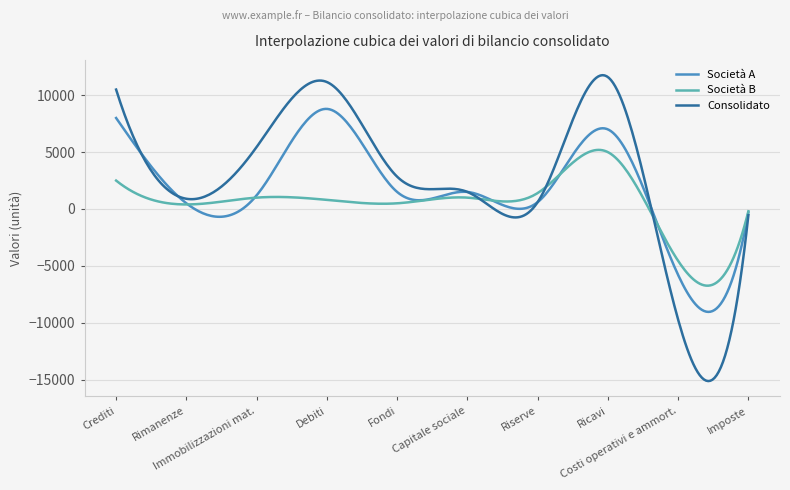

What is the smallest value displayed?

-15129.3